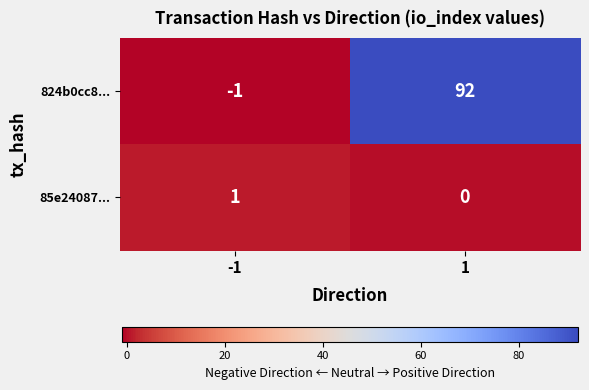

Count the number of categories in the chart.

2